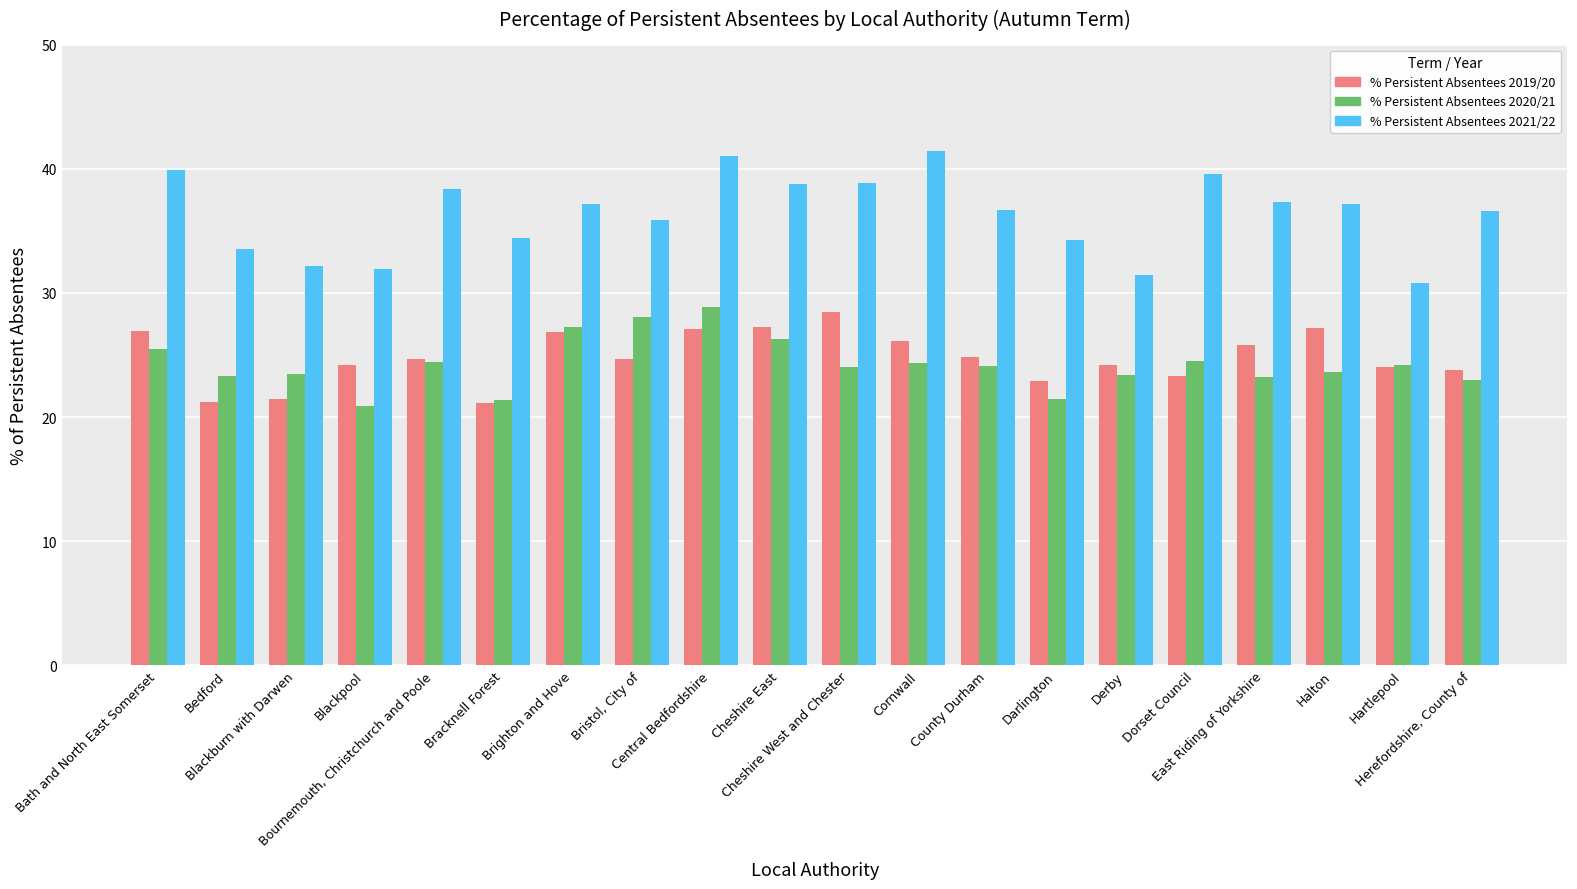

What is the maximum value for % Persistent Absentees 2021/22?

41.4